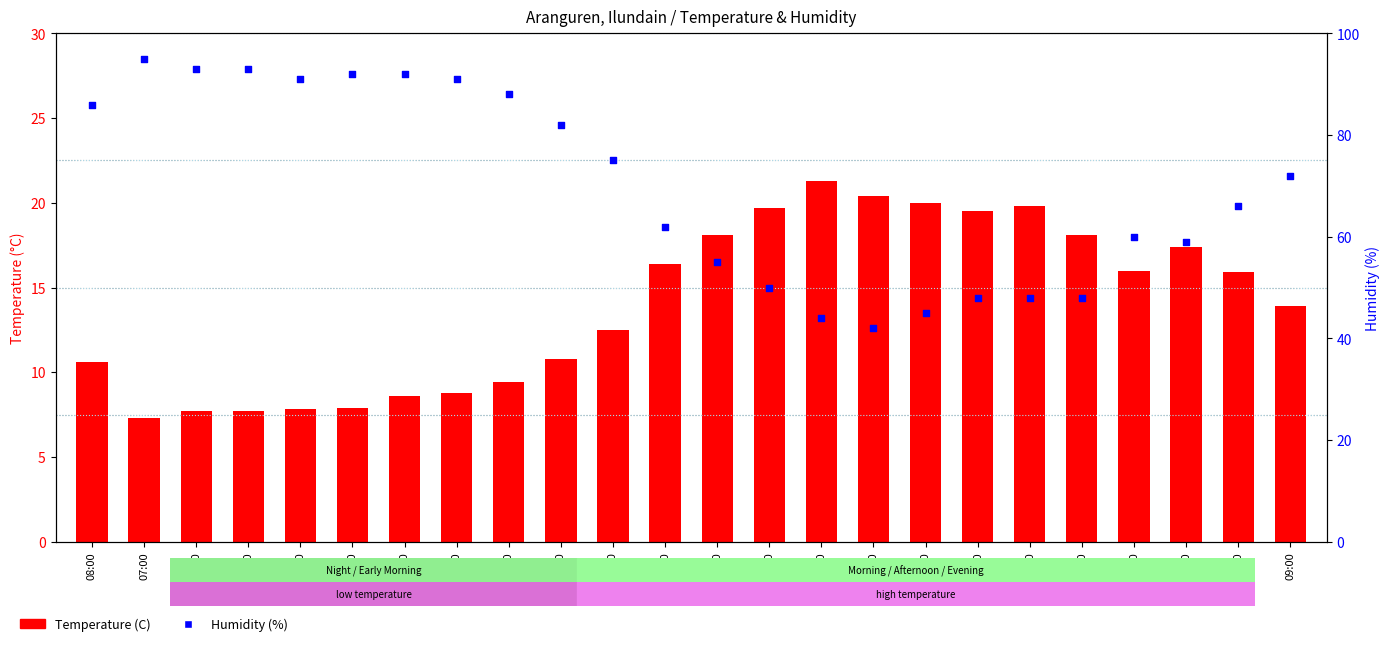

What is the total value across all series at 20:00?

73.1